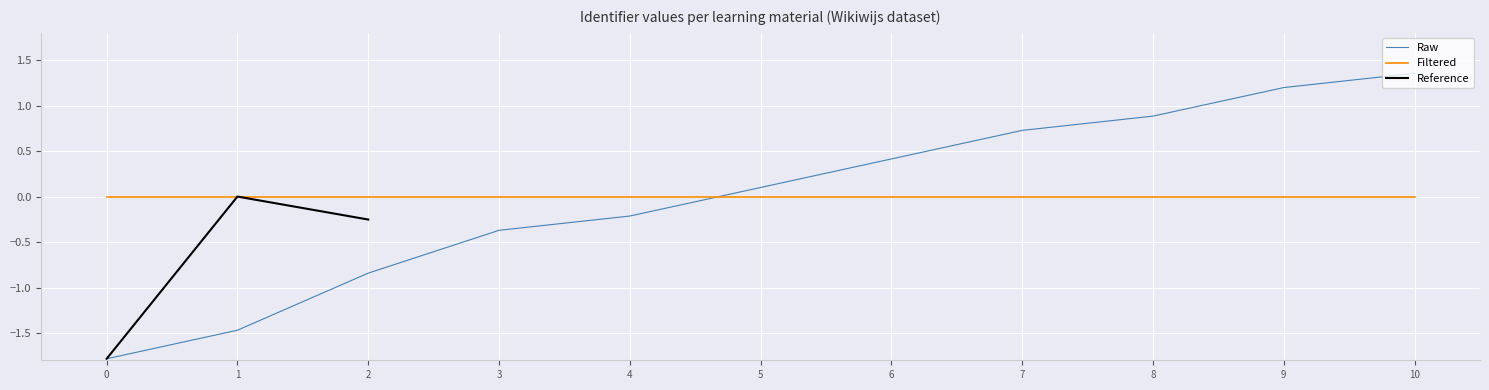

True or false: Filtered and Raw cross at least once.

True